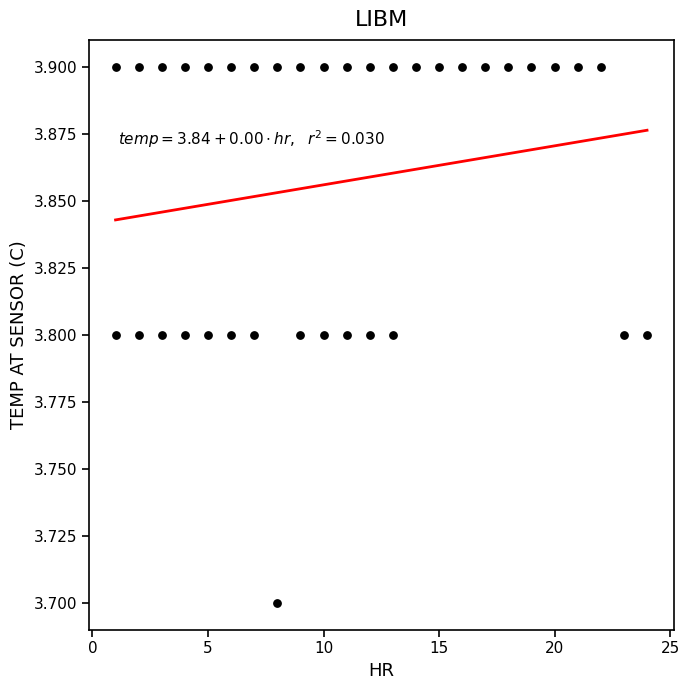

What Y value in the scatter plot is closest to 3?

3.7